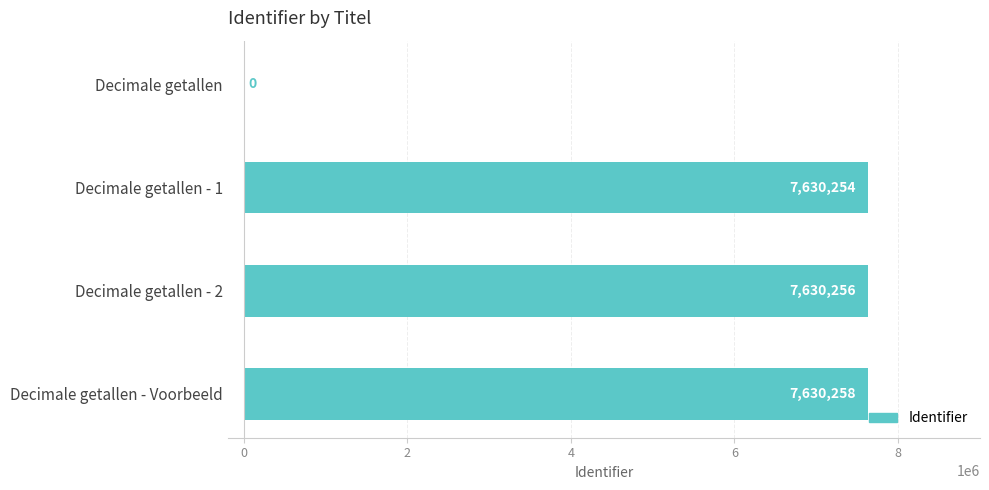

Reading top to bottom, extract all data points from this chart.

Decimale getallen=0	Decimale getallen - 1=7630254	Decimale getallen - 2=7630256	Decimale getallen - Voorbeeld=7630258